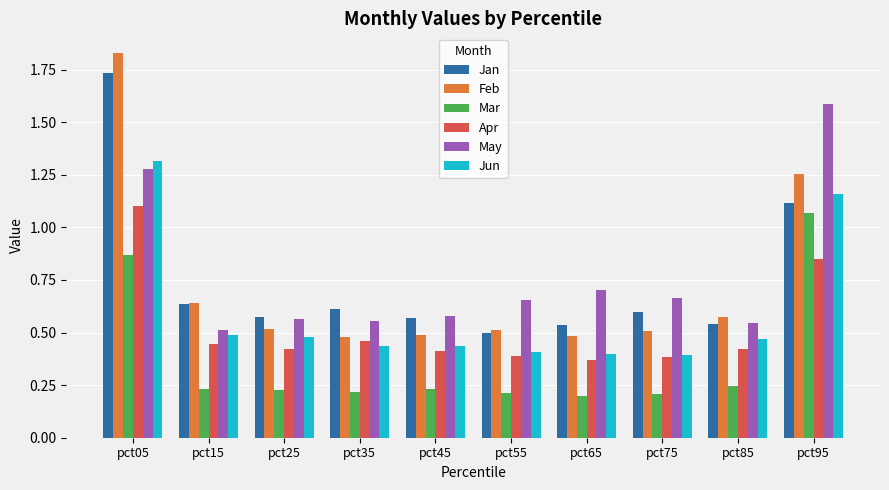

Where is Feb nearest to the value 1?

pct95